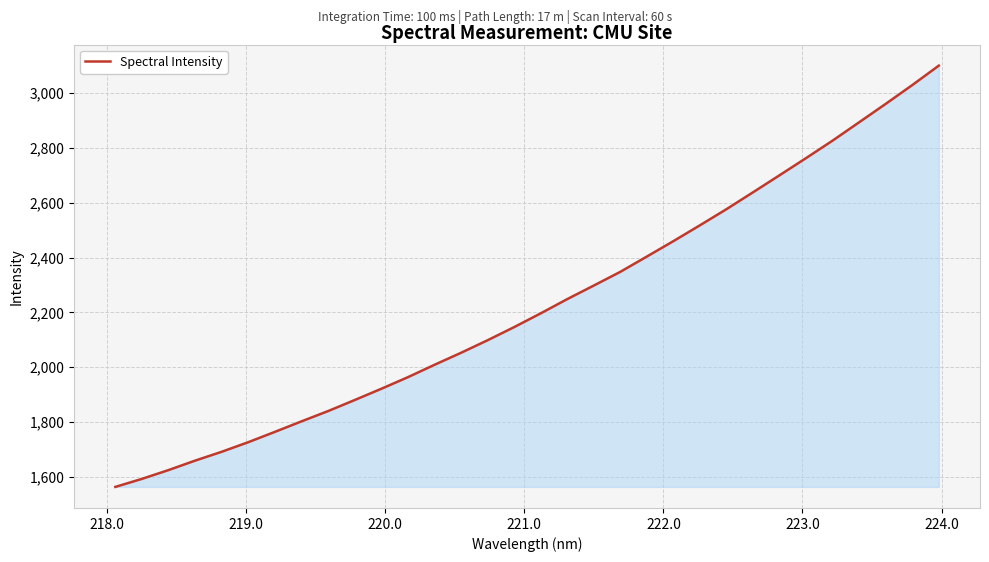

What is the maximum value shown in the chart?

3101.0